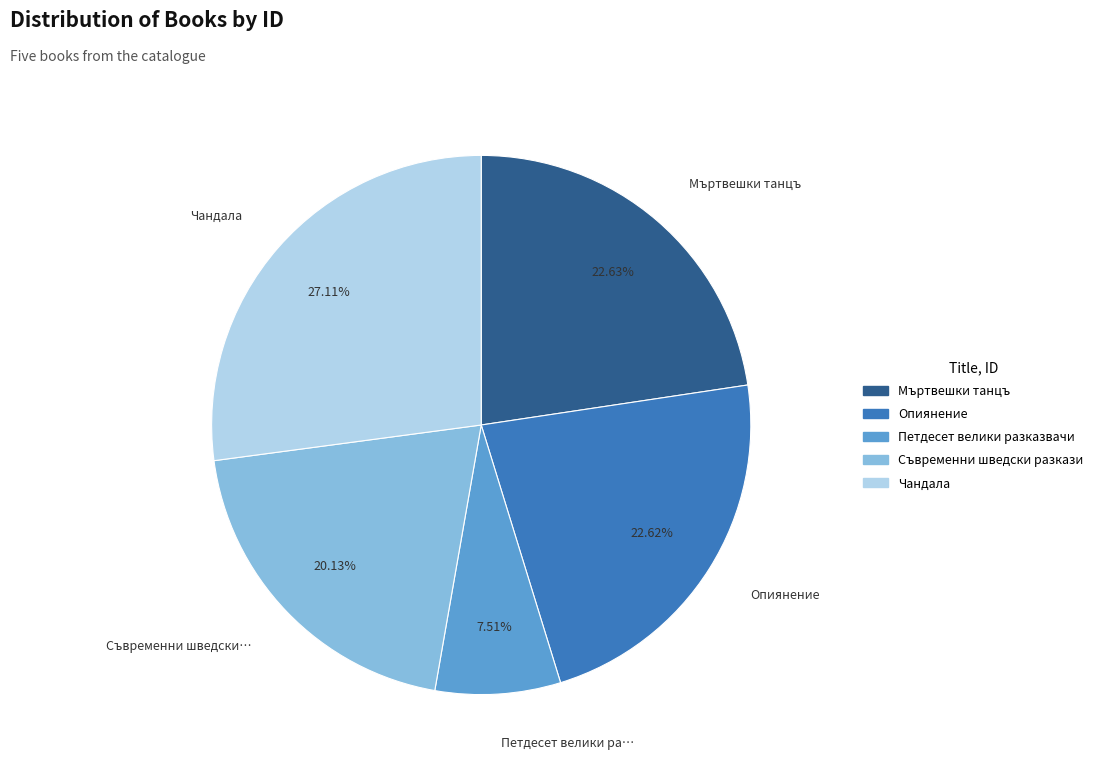

What portion of the pie excludes Мъртвешки танцъ?

77.4%